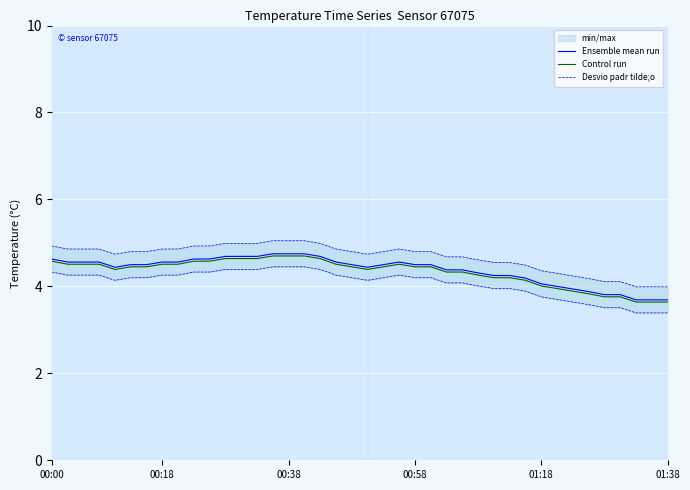

What is the difference between the highest and lowest values at 01:18?

0.3